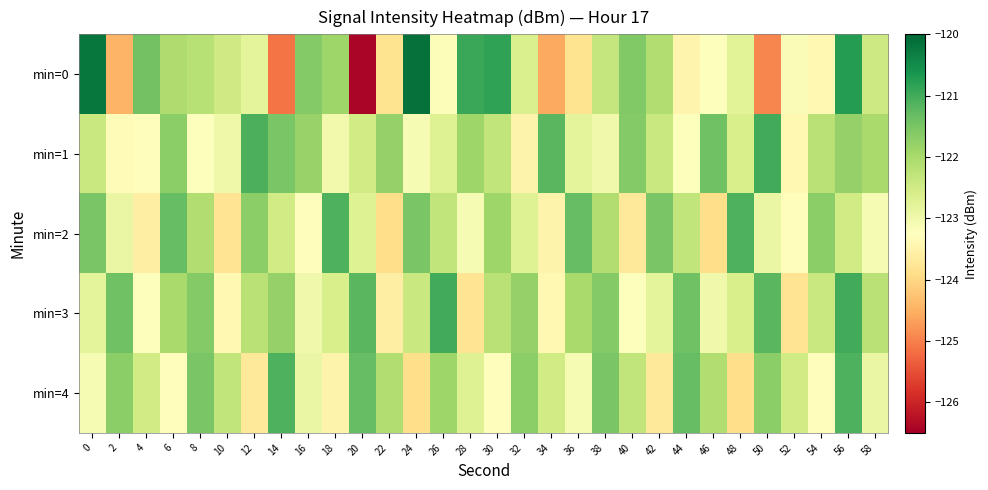

Reading right to left, extract all data points from this chart.

min=0: 58=-122.4	56=-120.7	54=-123.4	52=-123.2	50=-124.9	48=-122.8	46=-123.2	44=-123.5	42=-122.1	40=-121.6	38=-122.4	36=-123.8	34=-124.6	32=-122.6	30=-120.8	28=-120.9	26=-123.2	24=-120.1	22=-123.8	20=-126.4	18=-121.9	16=-121.6	14=-125.1	12=-122.8	10=-122.5	8=-122.2	6=-122.1	4=-121.4	2=-124.5	0=-120.2
min=1: 58=-122.0	56=-121.8	54=-122.2	52=-123.4	50=-121.0	48=-122.6	46=-121.4	44=-123.2	42=-122.4	40=-121.6	38=-123.0	36=-122.8	34=-121.2	32=-123.5	30=-122.3	28=-121.9	26=-122.7	24=-123.1	22=-121.8	20=-122.5	18=-123.0	16=-121.8	14=-121.5	12=-121.1	10=-123.0	8=-123.2	6=-121.7	4=-123.3	2=-123.3	0=-122.4
min=2: 58=-123.1	56=-122.5	54=-121.7	52=-123.3	50=-122.9	48=-121.1	46=-123.9	44=-122.3	42=-121.5	40=-123.7	38=-122.1	36=-121.3	34=-123.5	32=-122.7	30=-121.9	28=-123.1	26=-122.3	24=-121.5	22=-123.9	20=-122.7	18=-121.1	16=-123.3	14=-122.5	12=-121.7	10=-123.8	8=-122.1	6=-121.3	4=-123.6	2=-122.9	0=-121.5
min=3: 58=-122.2	56=-121.0	54=-122.4	52=-123.8	50=-121.2	48=-122.6	46=-123.0	44=-121.4	42=-122.8	40=-123.2	38=-121.6	36=-122.0	34=-123.4	32=-121.8	30=-122.2	28=-123.8	26=-121.0	24=-122.4	22=-123.6	20=-121.2	18=-122.6	16=-123.0	14=-121.8	12=-122.2	10=-123.4	8=-121.6	6=-122.0	4=-123.2	2=-121.4	0=-122.8
min=4: 58=-122.9	56=-121.1	54=-123.3	52=-122.5	50=-121.7	48=-123.9	46=-122.1	44=-121.3	42=-123.7	40=-122.3	38=-121.5	36=-123.1	34=-122.5	32=-121.7	30=-123.3	28=-122.7	26=-121.9	24=-123.9	22=-122.1	20=-121.3	18=-123.5	16=-122.9	14=-121.1	12=-123.7	10=-122.3	8=-121.5	6=-123.3	4=-122.5	2=-121.7	0=-123.1